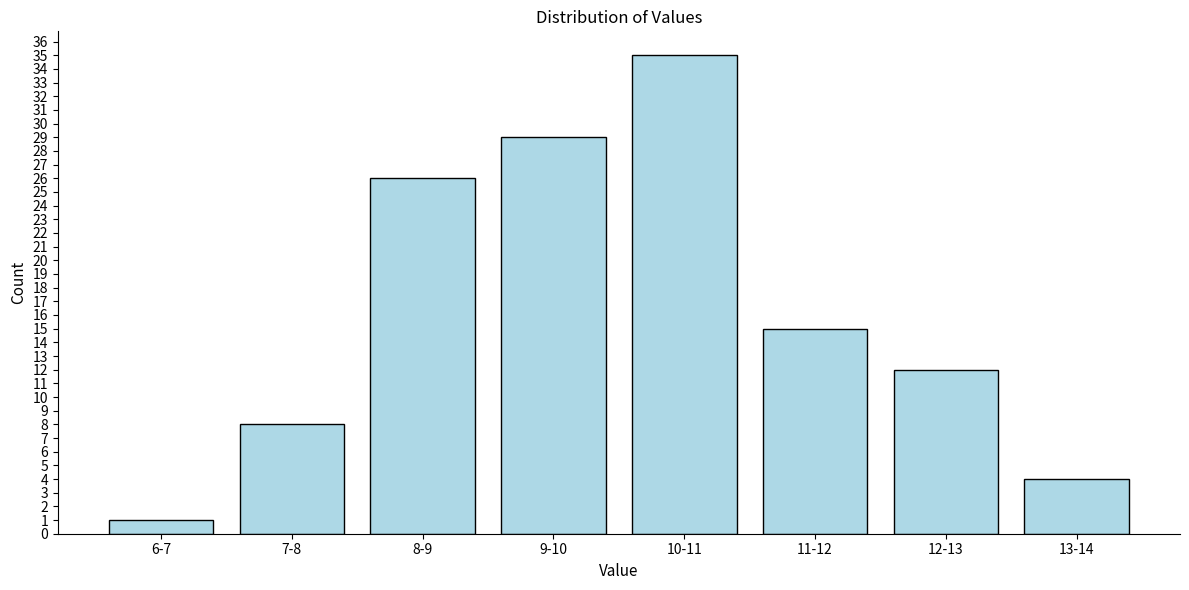

Reading right to left, list all the values displayed in this chart.

4	12	15	35	29	26	8	1